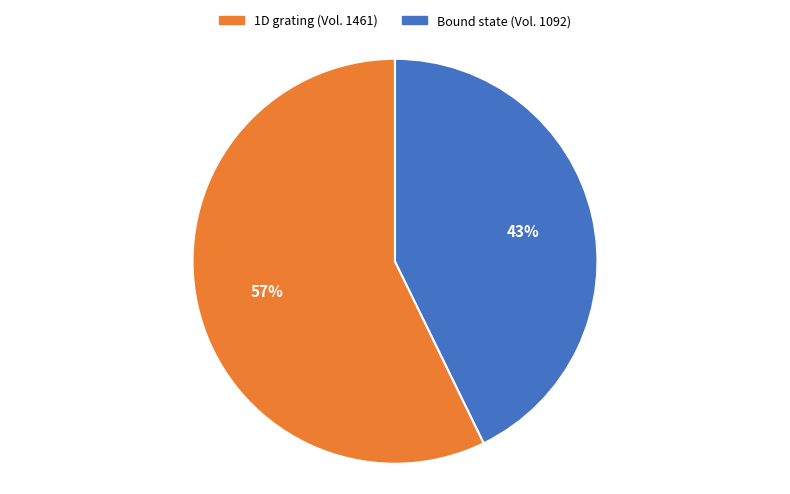

Which has a higher value, Bound state (Vol. 1092) or 1D grating (Vol. 1461)?

1D grating (Vol. 1461)